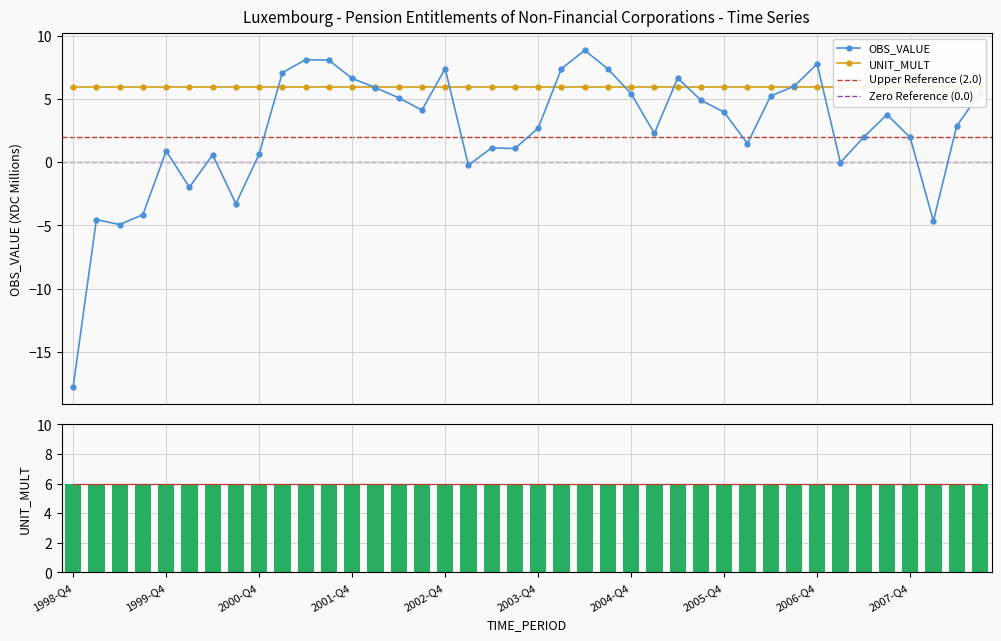

How many categories are shown in the chart?

40